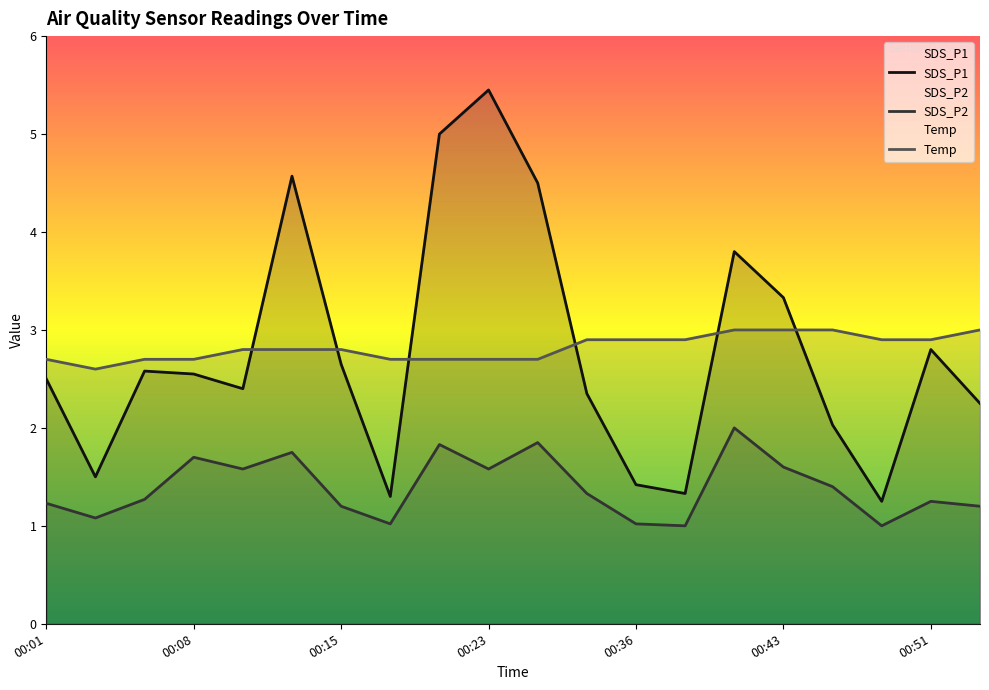

How many data points does each series have?

20